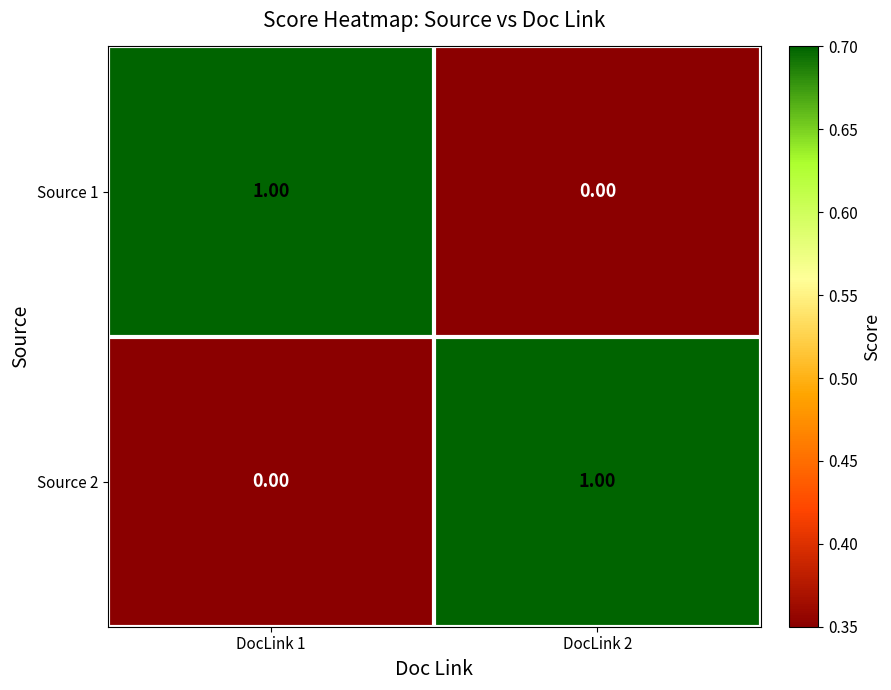

Is the value of Source 2 at DocLink 1 greater than the value of Source 1 at DocLink 1?

No